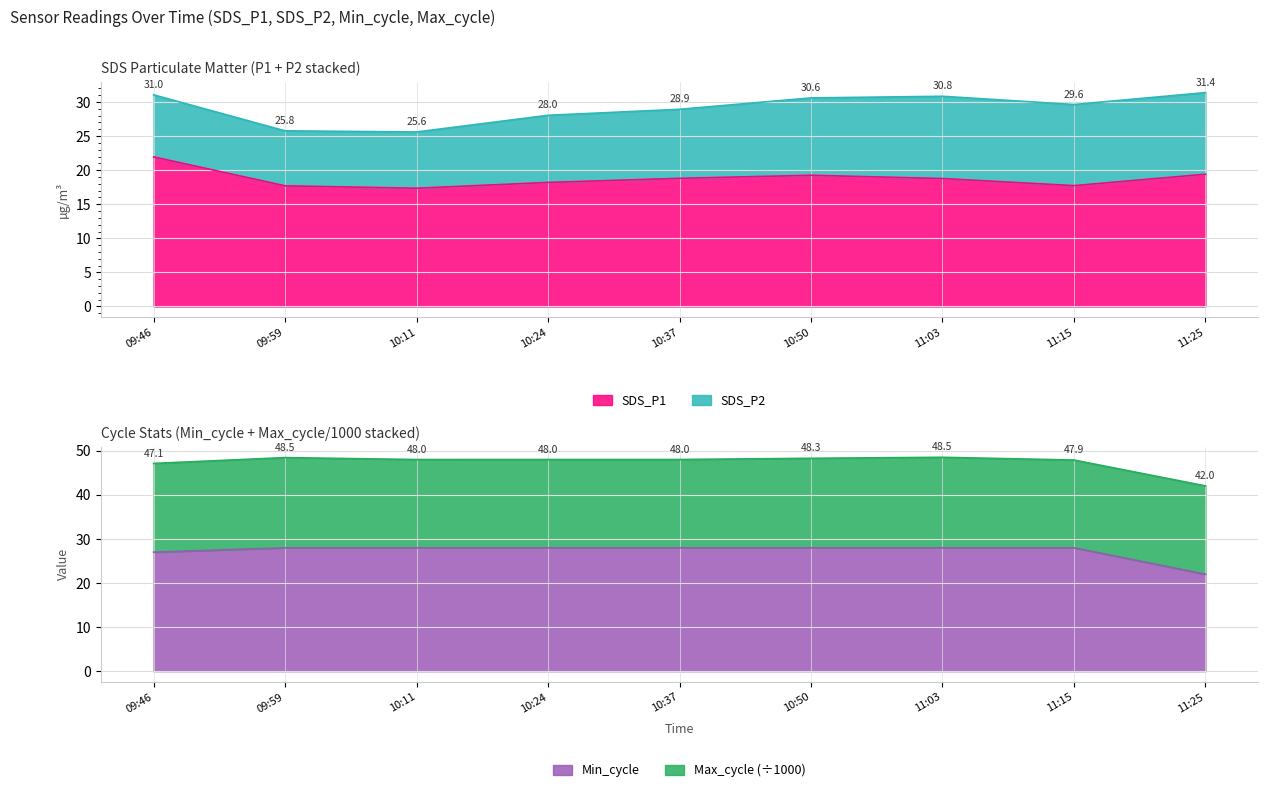

Read the SDS_P1 value at 10:37.

18.8